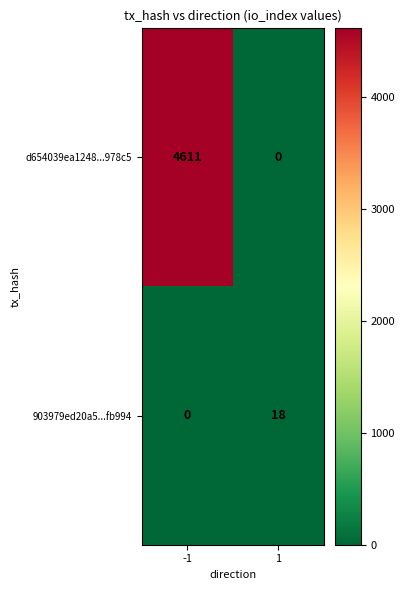

Between -1 and 1, which series saw the biggest shift?

d654039ea1248...978c5